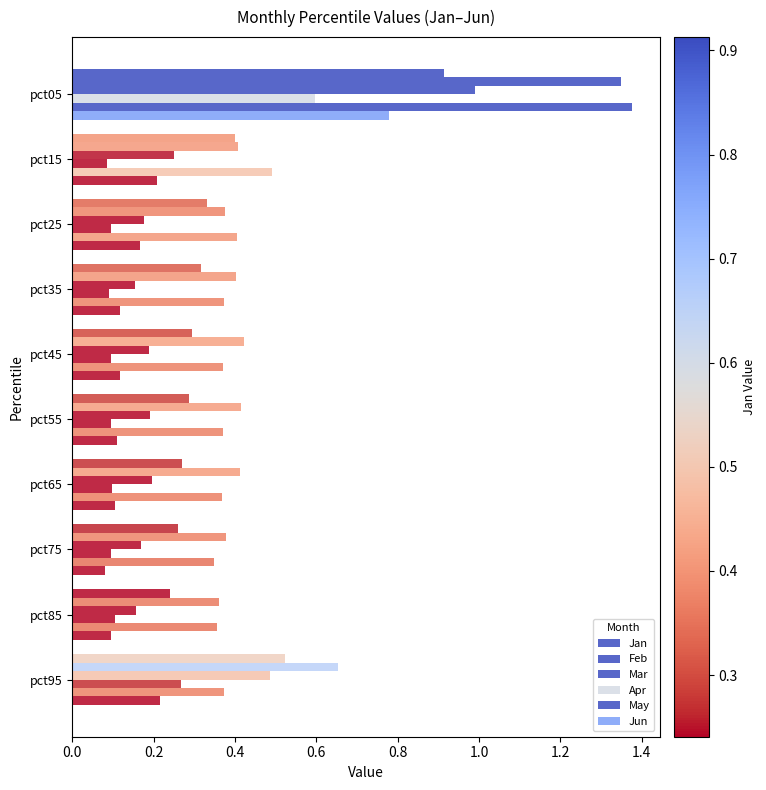

Rank the series by their maximum value, from lowest to highest.

Apr, Jun, Jan, Mar, Feb, May